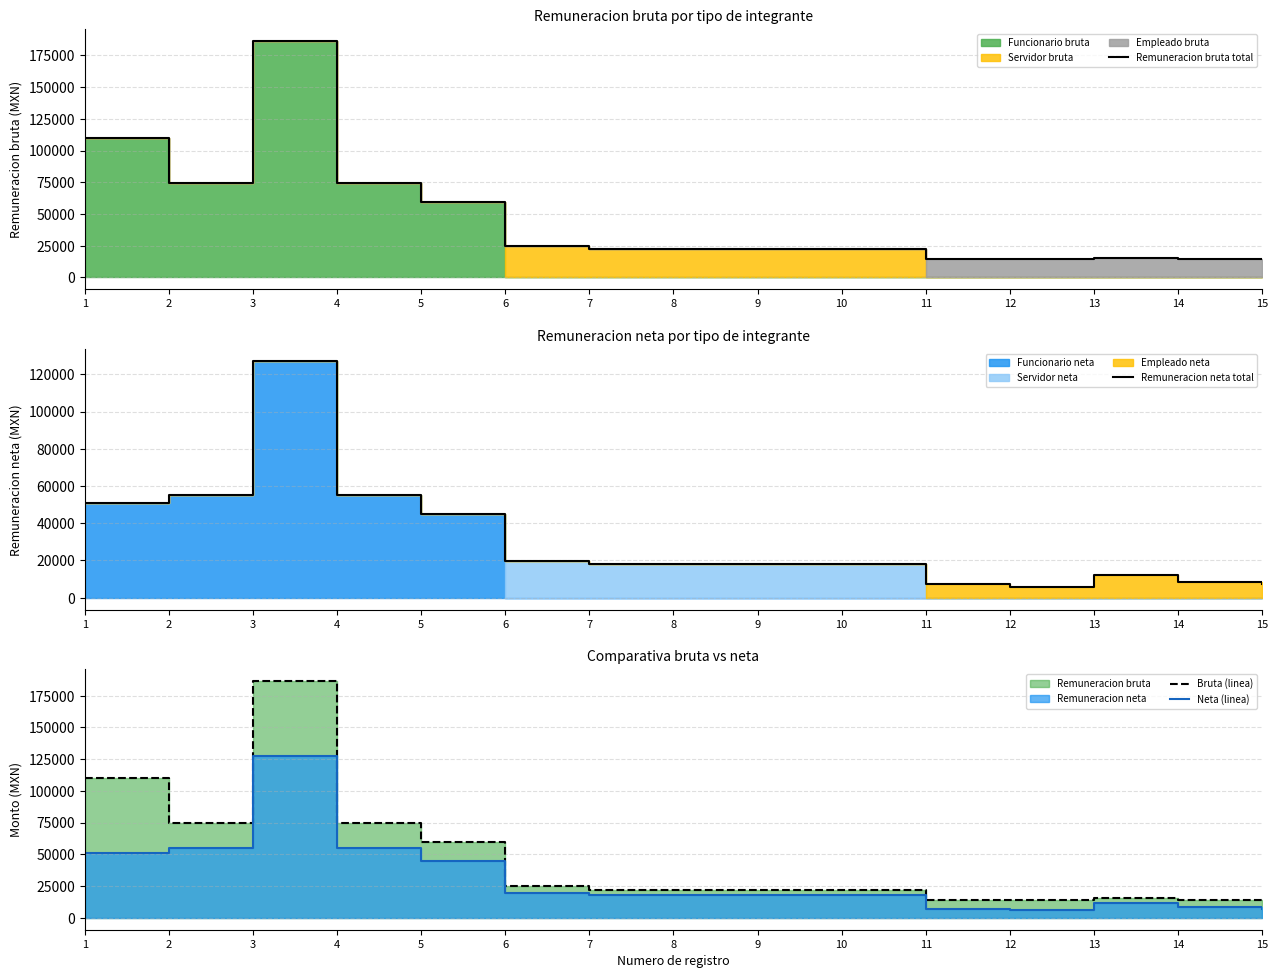

Reading left to right, transcribe all the data shown in this chart.

Remuneracion bruta total: 1=110092.0	2=74547.0	3=186367.5	4=74593.0	5=59752.0	6=24737.0	7=22256.0	8=22256.0	9=22256.0	10=22256.0	11=14226.9	12=14226.9	13=15710.4	14=14226.9	15=14226.9
Remuneracion neta total: 1=50739.4	2=55036.9	3=127186.0	4=55063.3	5=45038.5	6=19625.3	7=18131.3	8=18131.3	9=18131.3	10=18131.3	11=7380.4	12=5967.6	13=11988.6	14=8525.1	15=7115.8
Bruta (linea): 1=110092.0	2=74547.0	3=186367.5	4=74593.0	5=59752.0	6=24737.0	7=22256.0	8=22256.0	9=22256.0	10=22256.0	11=14226.9	12=14226.9	13=15710.4	14=14226.9	15=14226.9
Neta (linea): 1=50739.4	2=55036.9	3=127186.0	4=55063.3	5=45038.5	6=19625.3	7=18131.3	8=18131.3	9=18131.3	10=18131.3	11=7380.4	12=5967.6	13=11988.6	14=8525.1	15=7115.8